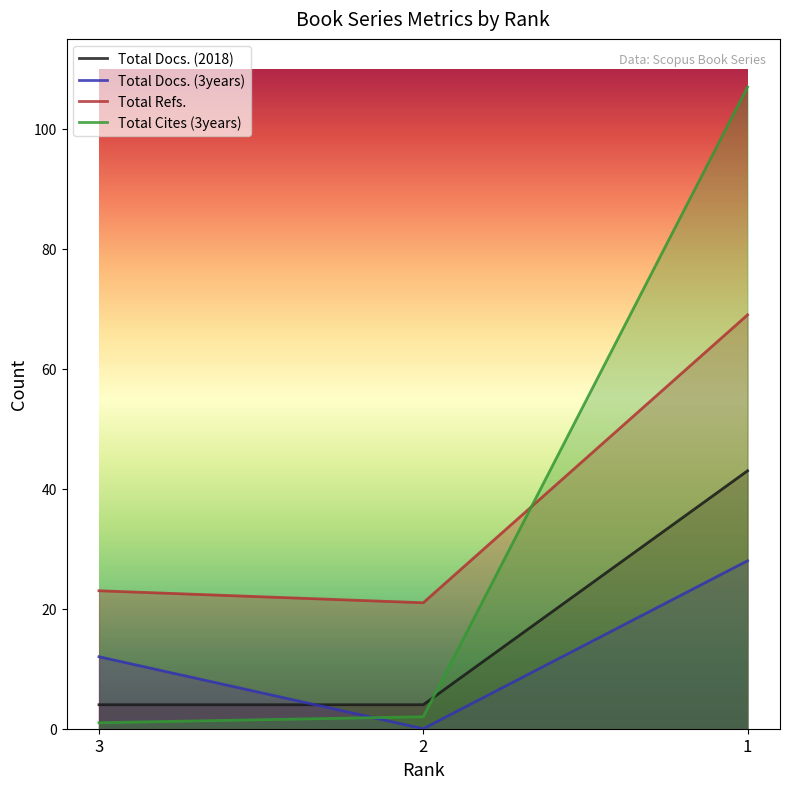

At how many categories does at least one series exceed 89?

1